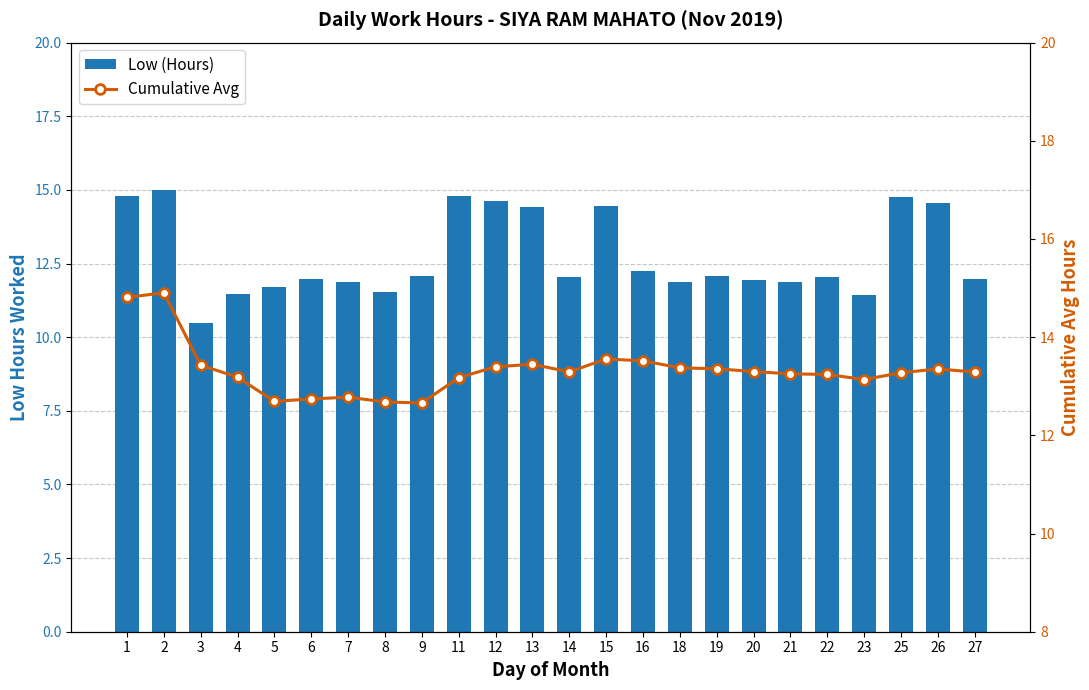

Read the Low (Hours) value at 3.

10.5